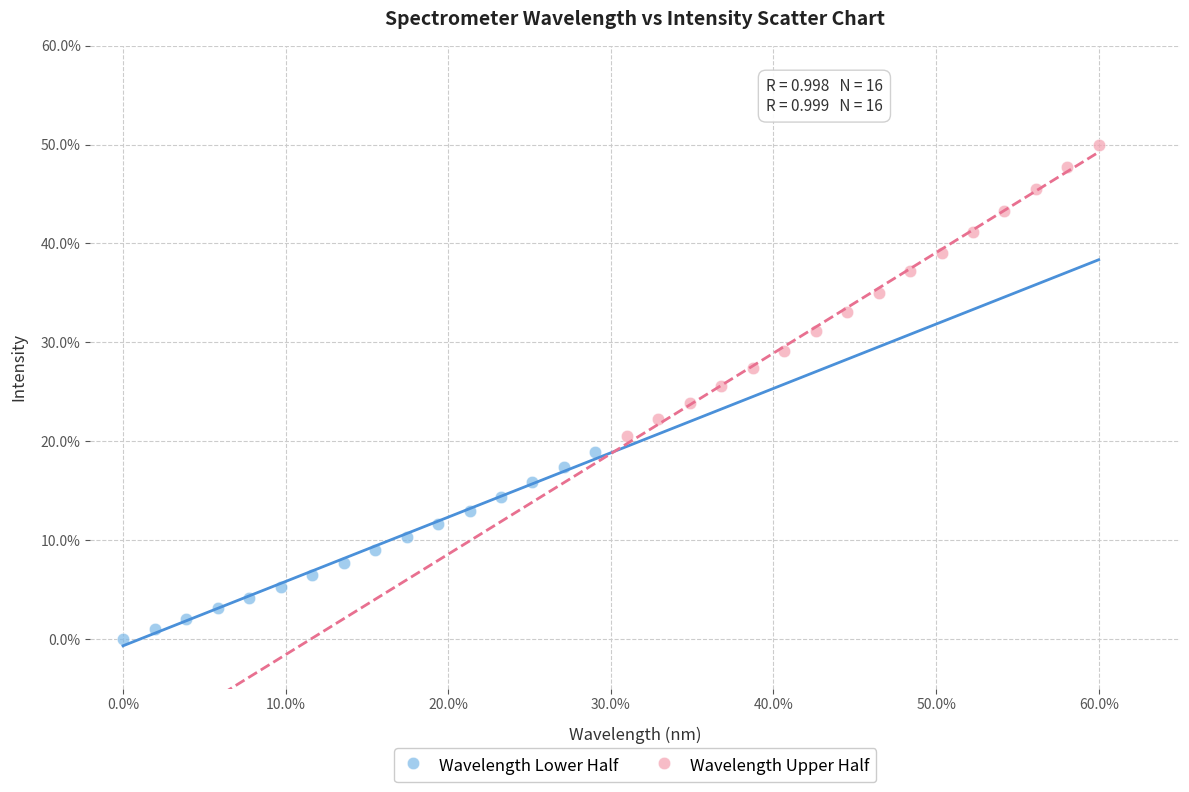

What are all the series names shown in the legend?

Wavelength Lower Half, Wavelength Upper Half